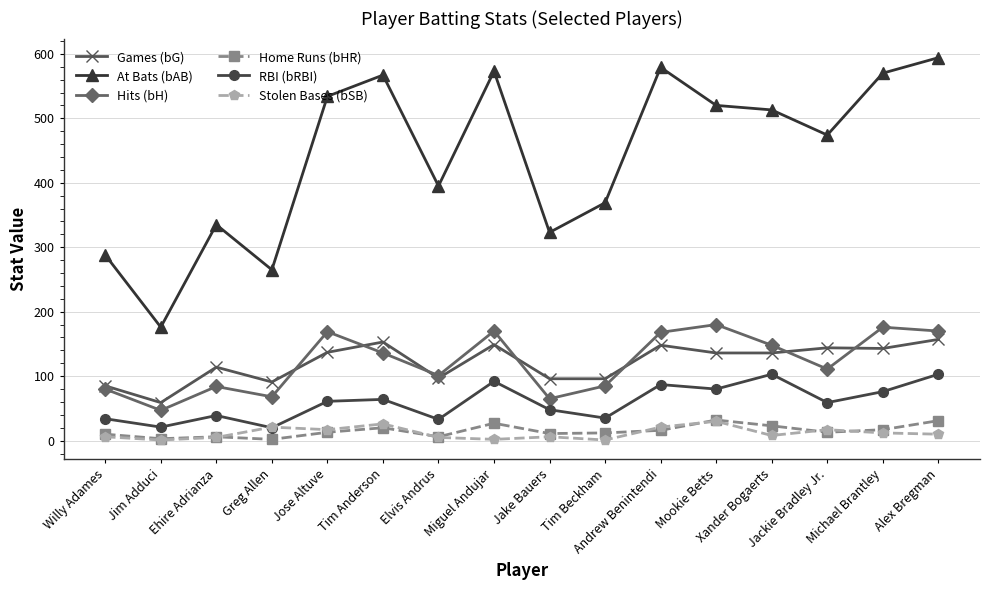

True or false: Games (bG) and RBI (bRBI) cross at least once.

False